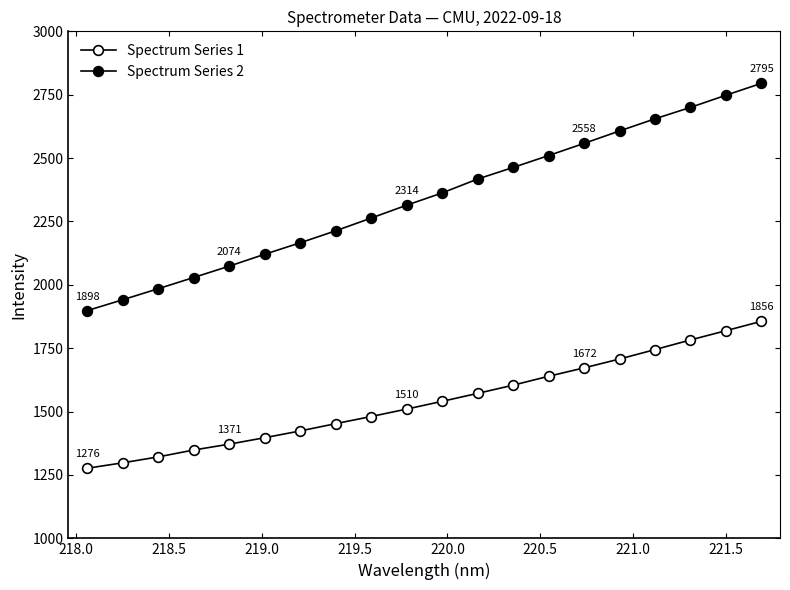

What is the average value of the Spectrum Series 2 series?

2340.9